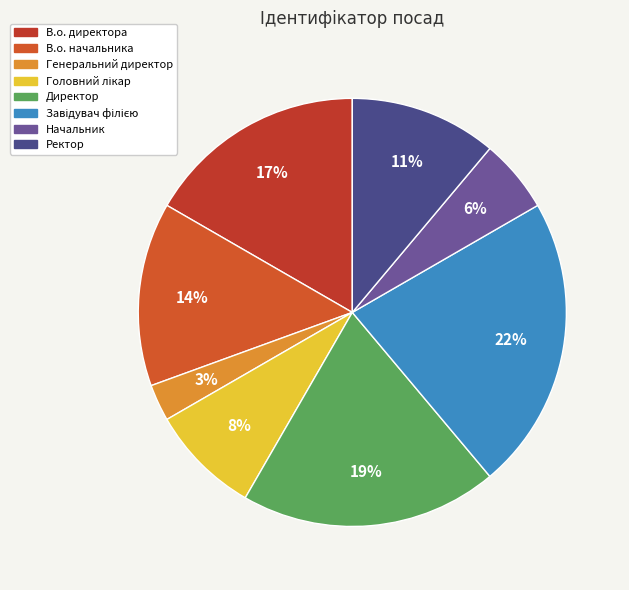

Which has a higher value, Завідувач філією or Генеральний директор?

Завідувач філією